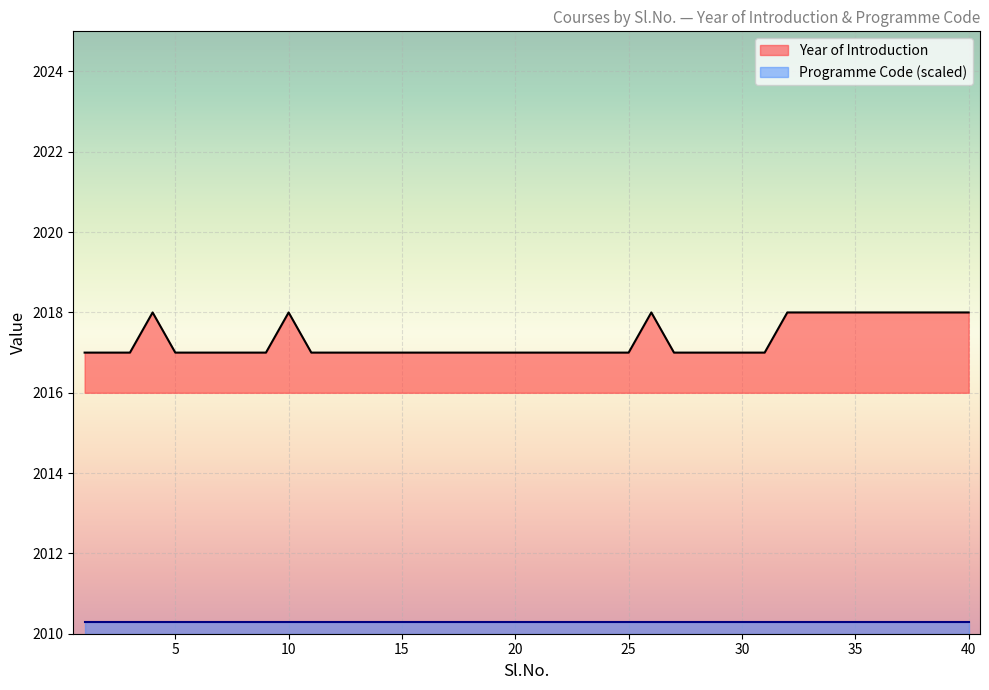

What is the maximum value shown in the chart?

2018